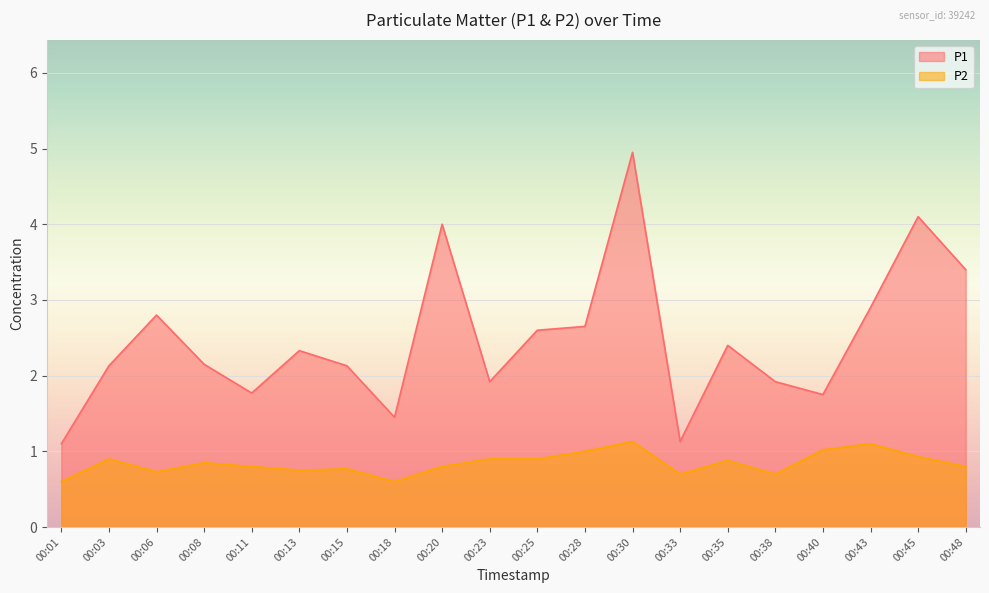

What is the minimum value shown in the chart?

0.6